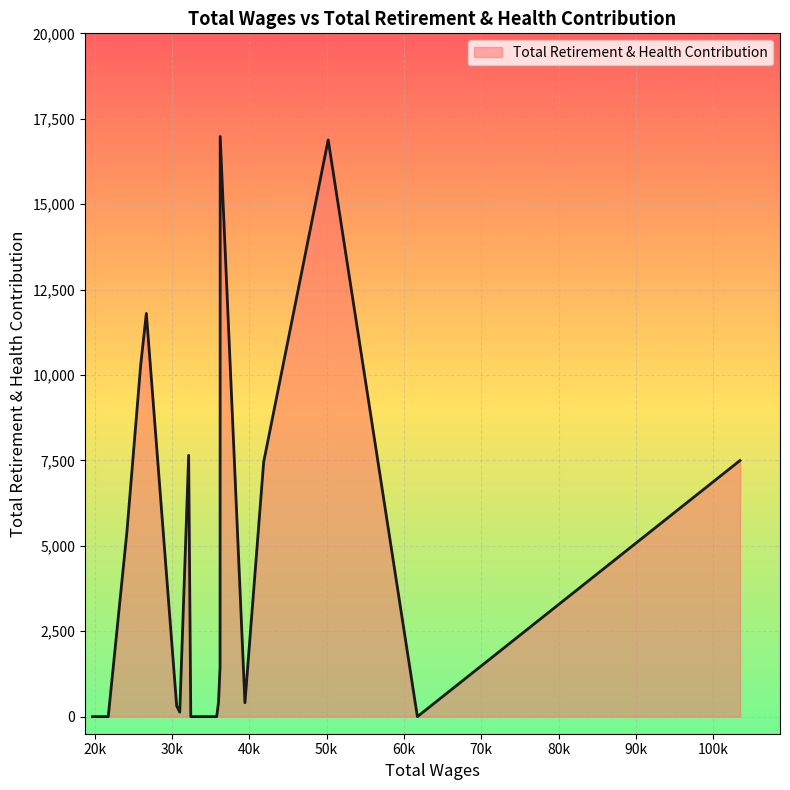

What is the greatest value displayed?

16980